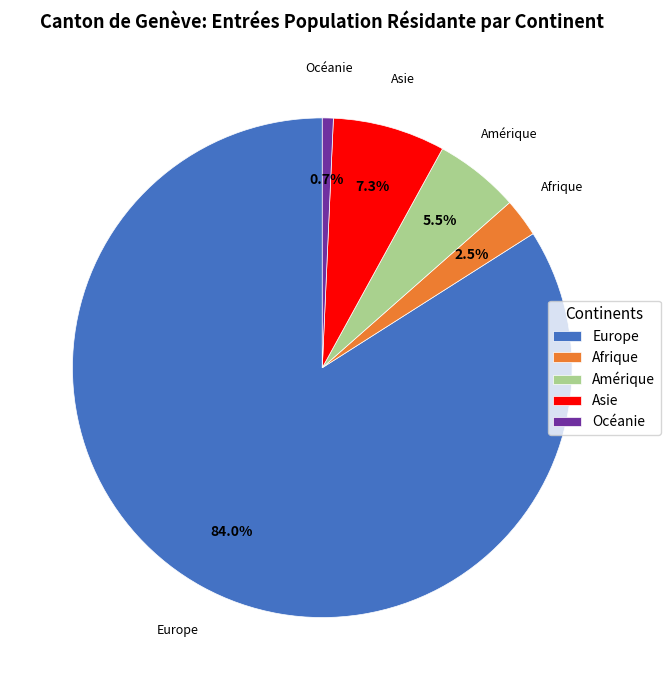

Which slice is the smallest?

Océanie